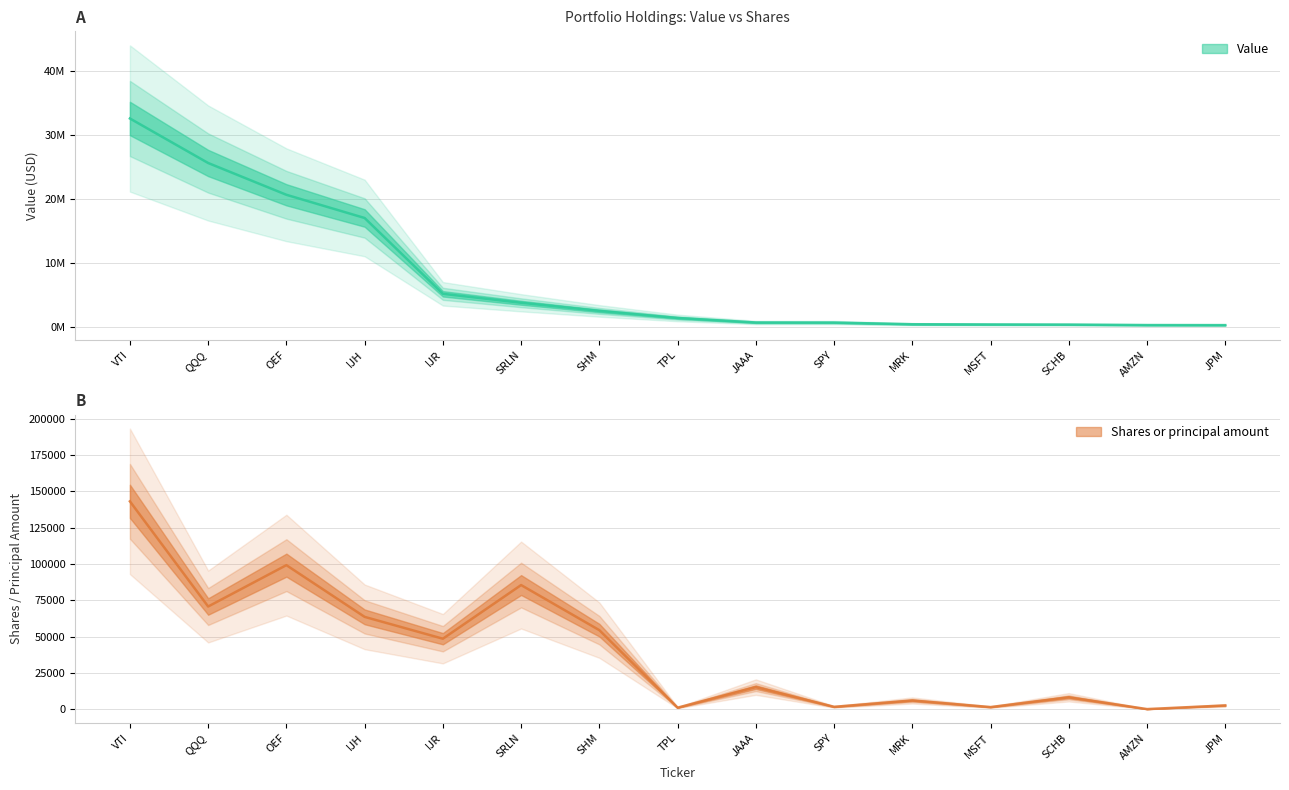

Does the chart display data point markers on the line(s)?

No